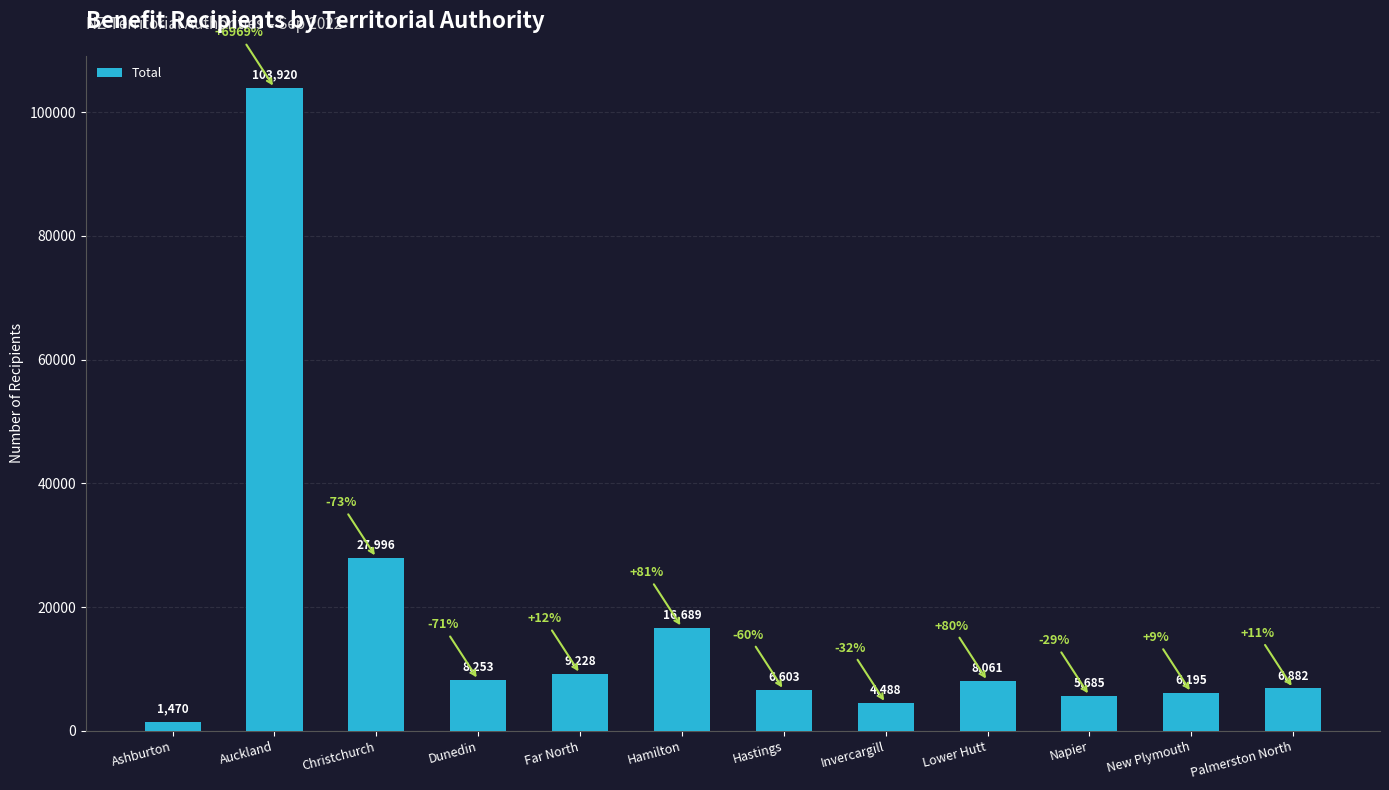

What position from the left is Hamilton?

6